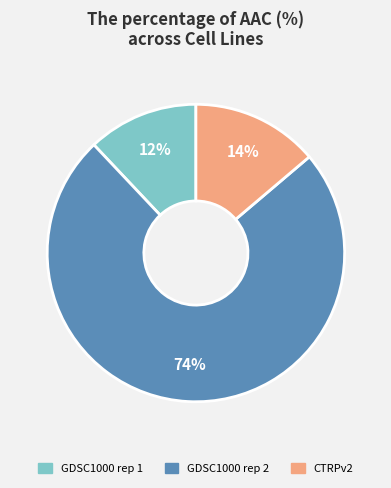

Is GDSC1000 rep 2 the majority of the pie?

Yes